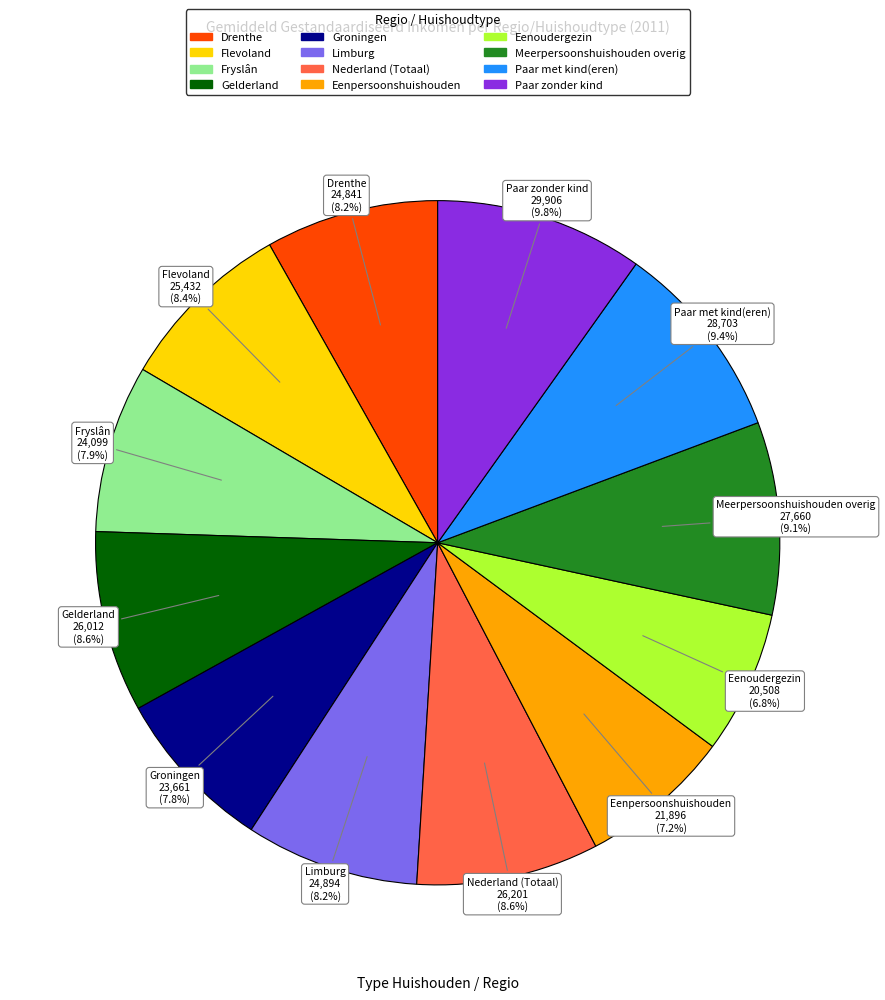

Count the number of slices in the pie.

12